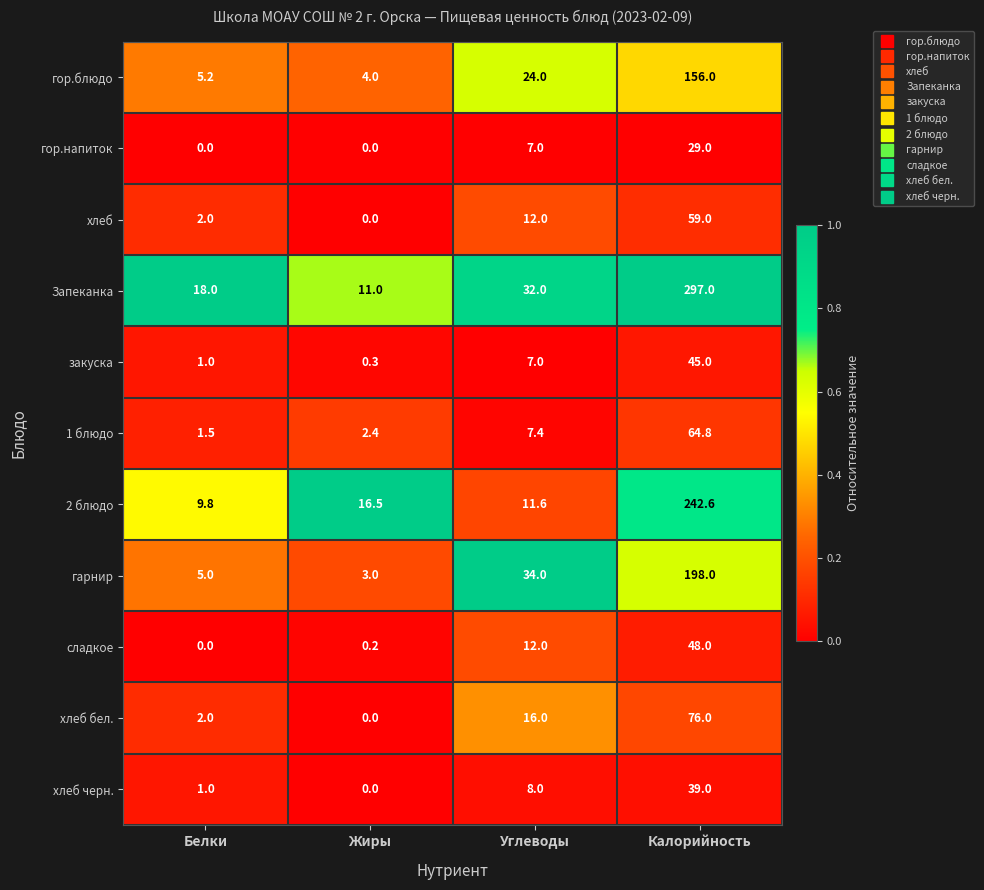

What is the greatest value displayed?

297.0